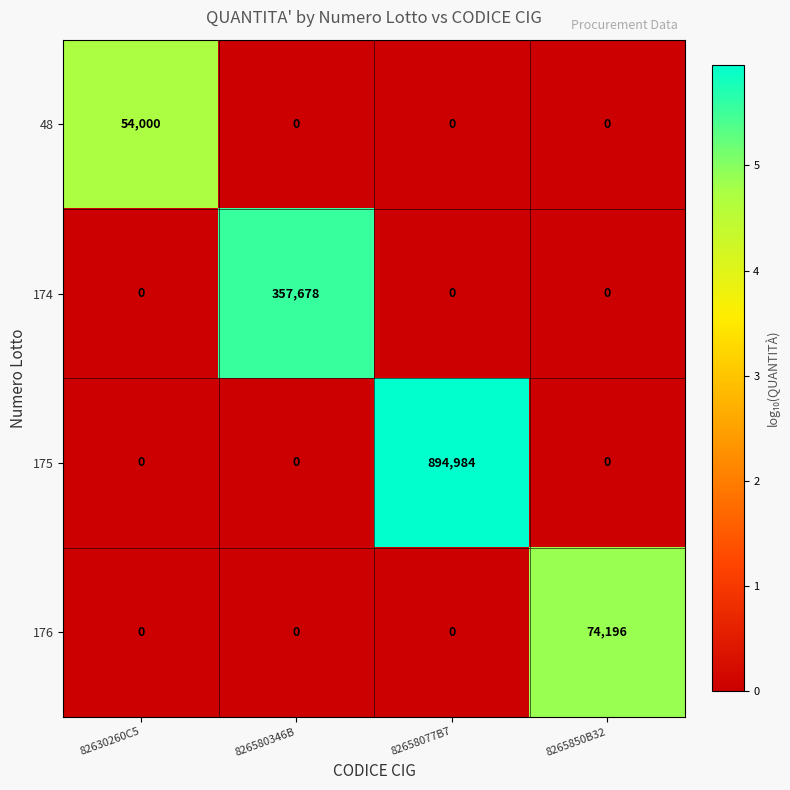

Reading left to right, extract all data points from this chart.

48: 82630260C5=54000	826580346B=0	82658077B7=0	8265850B32=0
174: 82630260C5=0	826580346B=357678	82658077B7=0	8265850B32=0
175: 82630260C5=0	826580346B=0	82658077B7=894984	8265850B32=0
176: 82630260C5=0	826580346B=0	82658077B7=0	8265850B32=74196